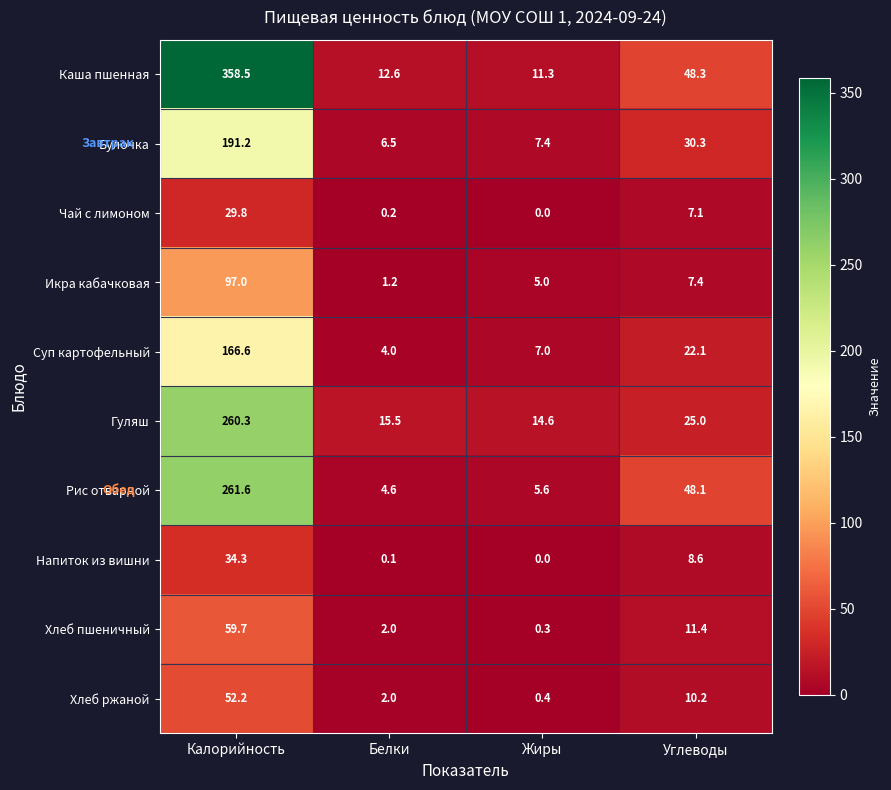

Read the Рис отварной value at Жиры.

5.6